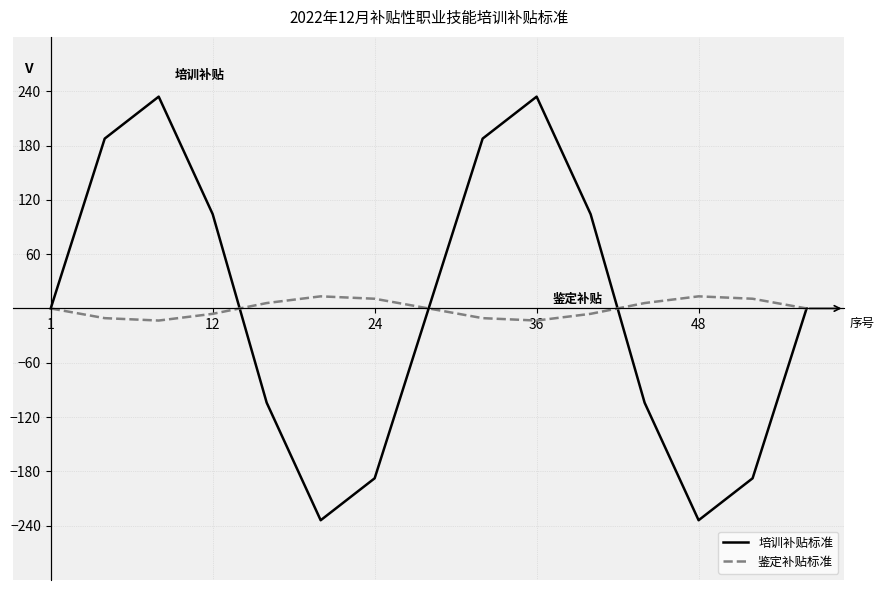

Rank the series by their maximum value, from lowest to highest.

鉴定补贴标准, 培训补贴标准